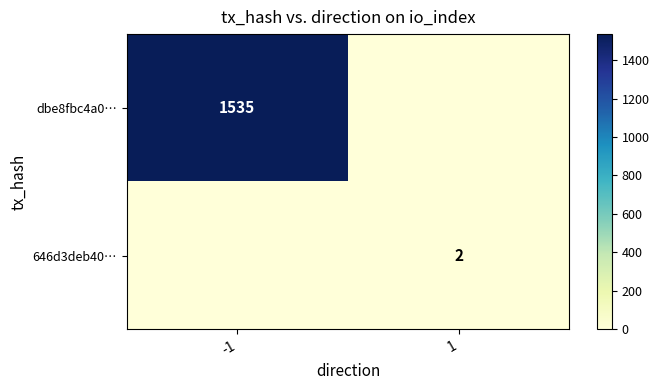

Is it true that 646d3deb40… equals 1 at 1?

False